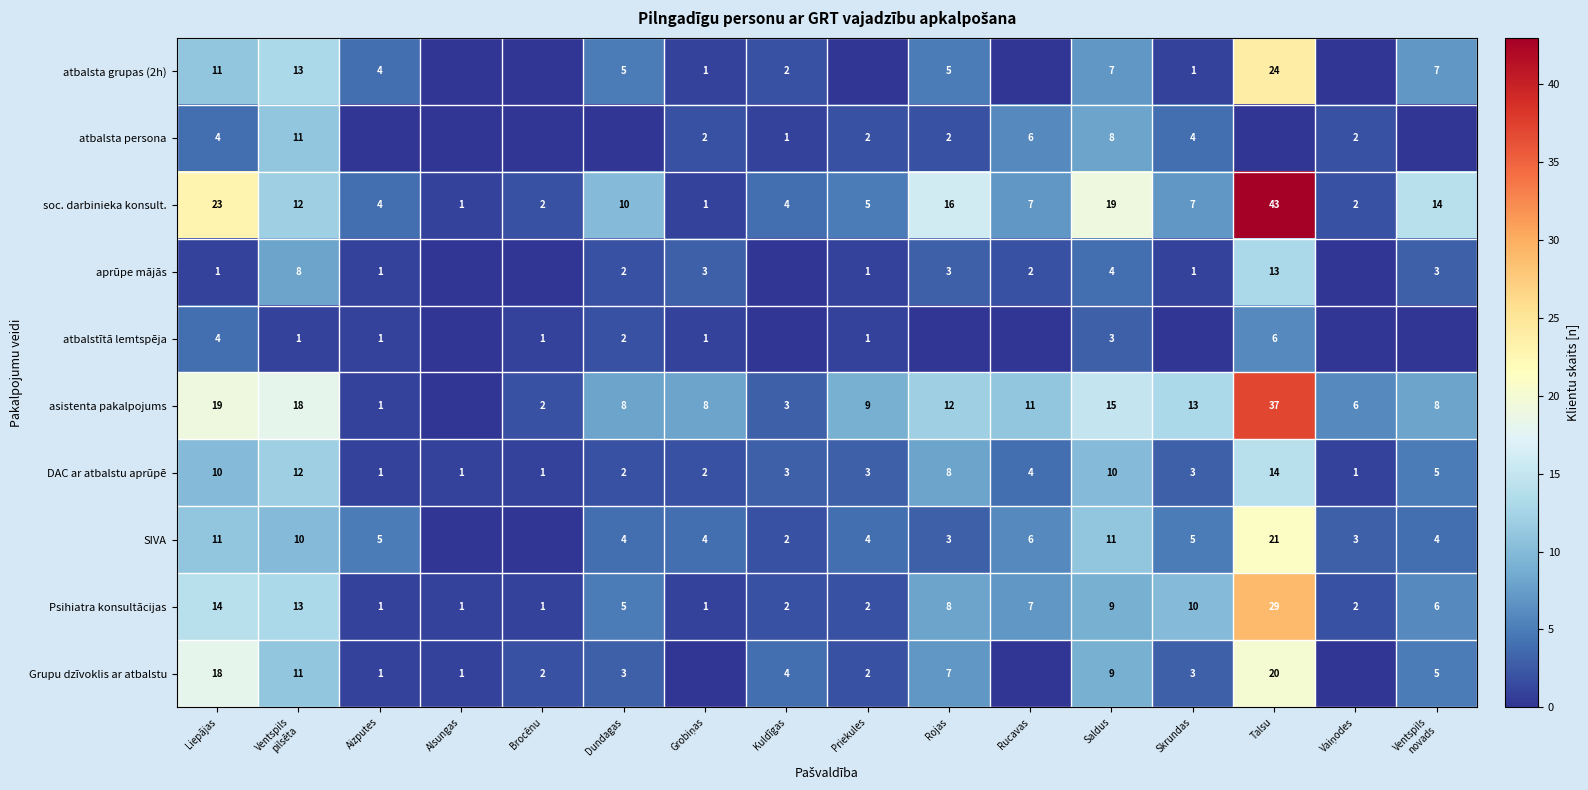

The value of atbalstītā lemtspēja at Liepājas is 6. True or false?

False